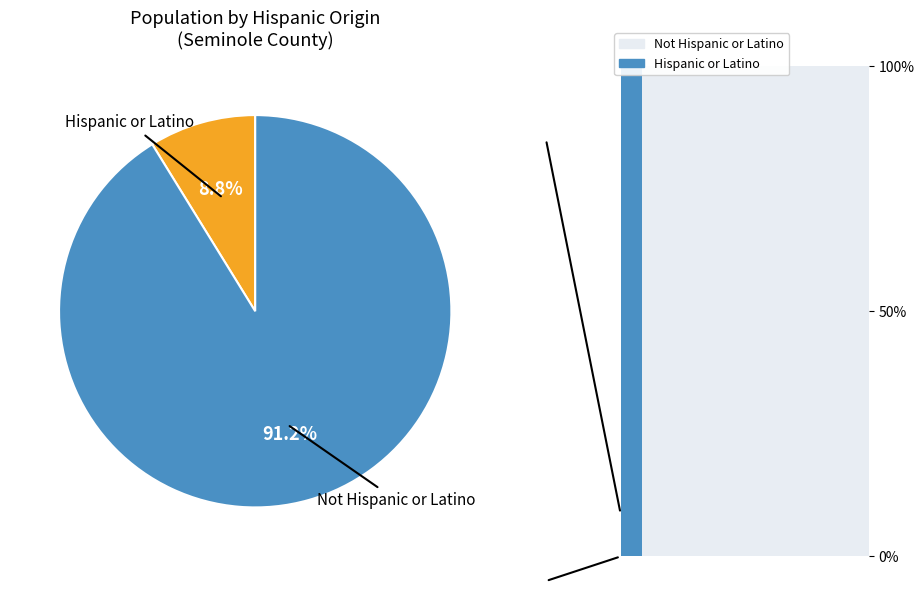

Does Hispanic or Latino represent more than half of the total?

No